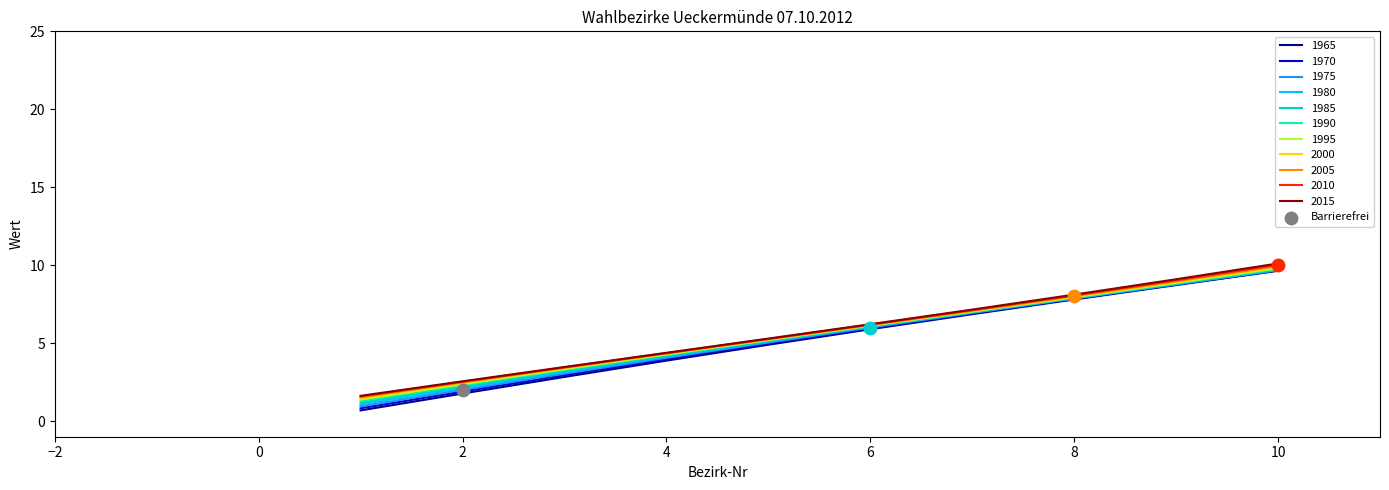

Is it true that 1995 equals 2.4 at 2?

True